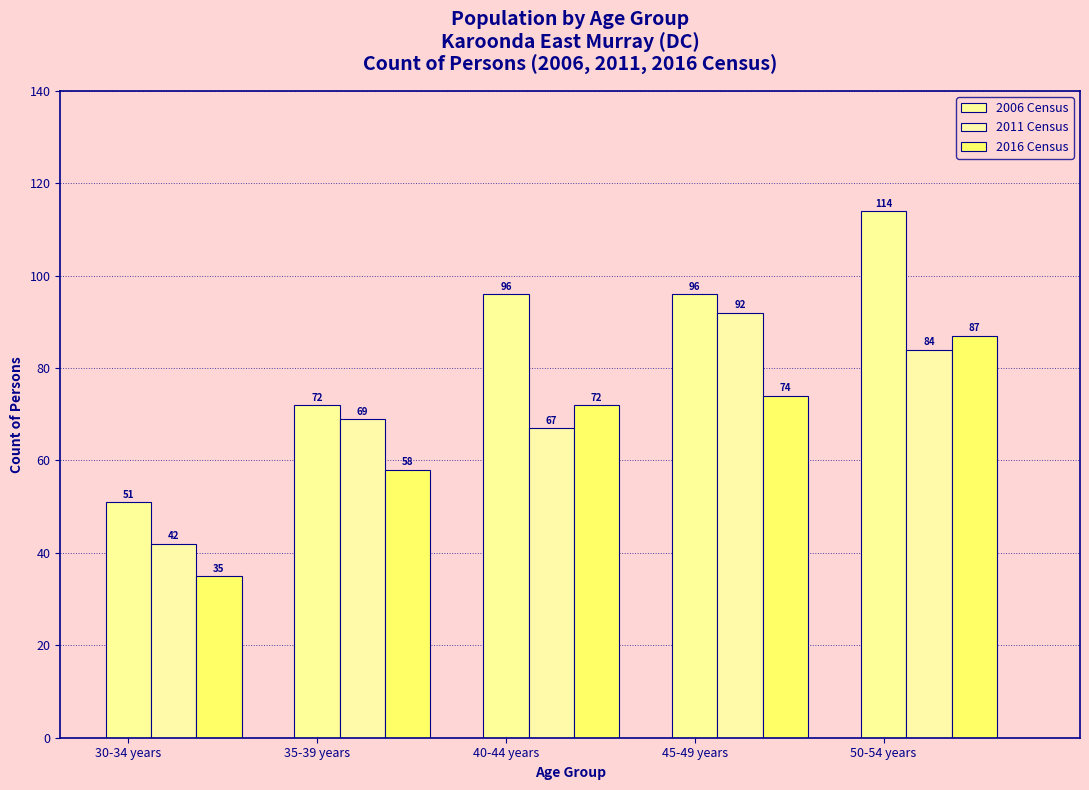

How many series are shown in this chart?

3